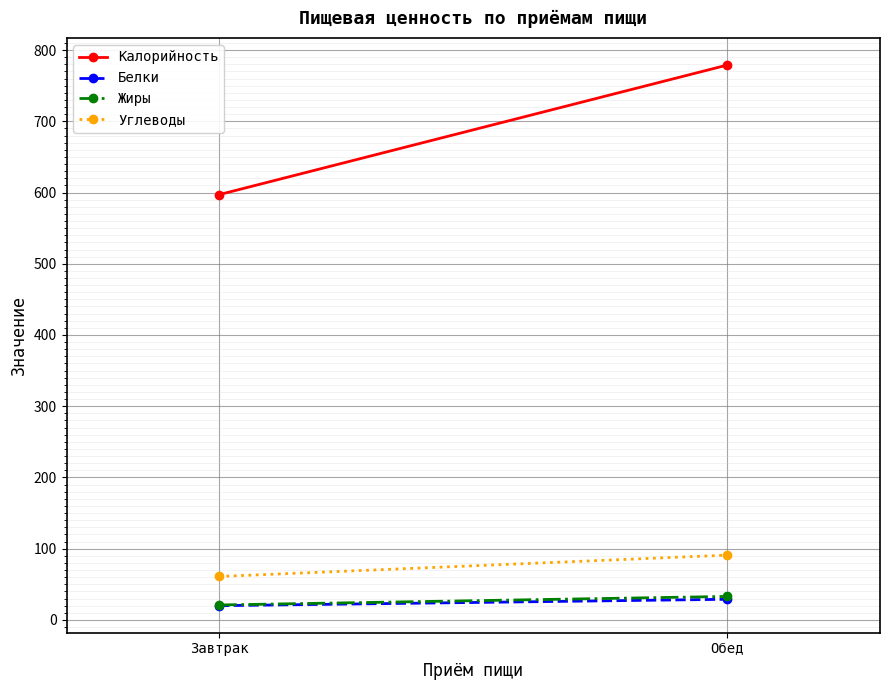

Is the value of Жиры at Обед greater than the value of Белки at Обед?

Yes